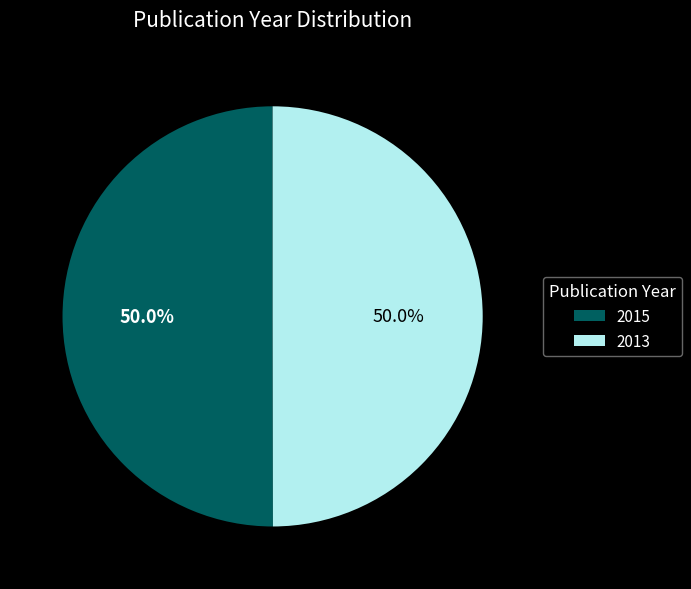

What is the total percentage of 2013 and 2015?

100.0%